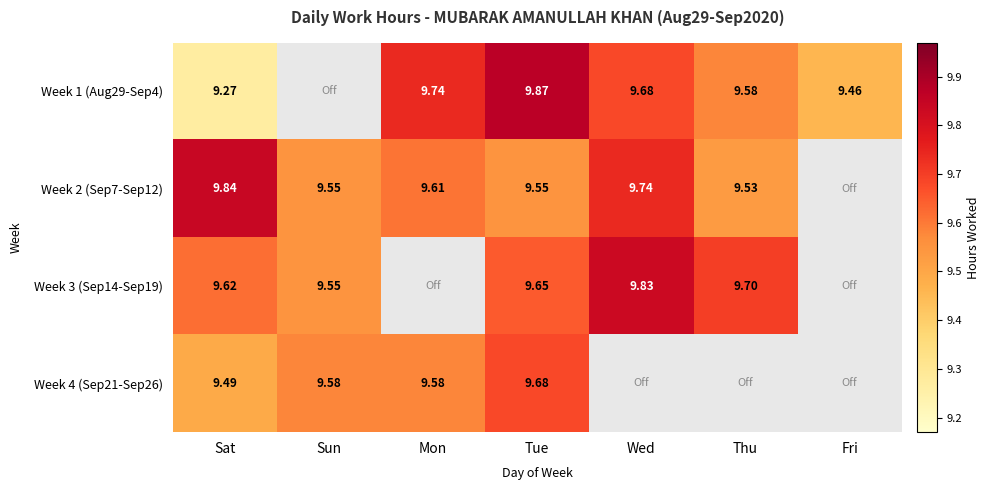

Is the value of Week 4 (Sep21-Sep26) at Mon greater than the value of Week 2 (Sep7-Sep12) at Tue?

Yes